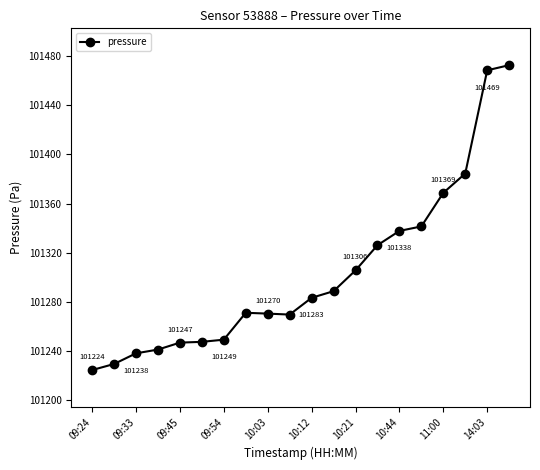

How many points are lower than both their immediate neighbors (excluding endpoints)?

1